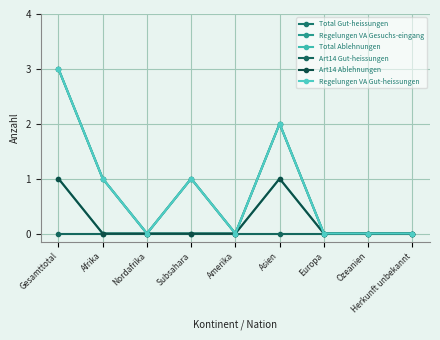

Reading left to right, transcribe all the data shown in this chart.

Total Gut-heissungen: 3	1	0	1	0	2	0	0	0
Regelungen VA Gesuchs-eingang: 3	1	0	1	0	2	0	0	0
Total Ablehnungen: 1	0	0	0	0	1	0	0	0
Art14 Gut-heissungen: 0	0	0	0	0	0	0	0	0
Art14 Ablehnungen: 1	0	0	0	0	1	0	0	0
Regelungen VA Gut-heissungen: 3	1	0	1	0	2	0	0	0